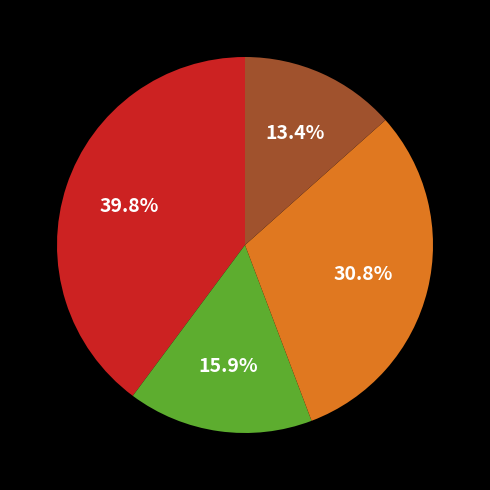

How many segments does this pie chart have?

4